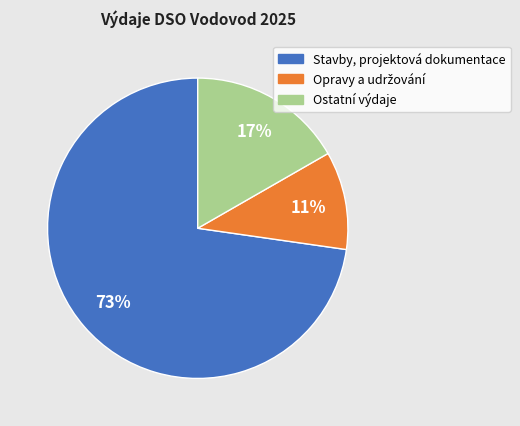

How many segments does this pie chart have?

3